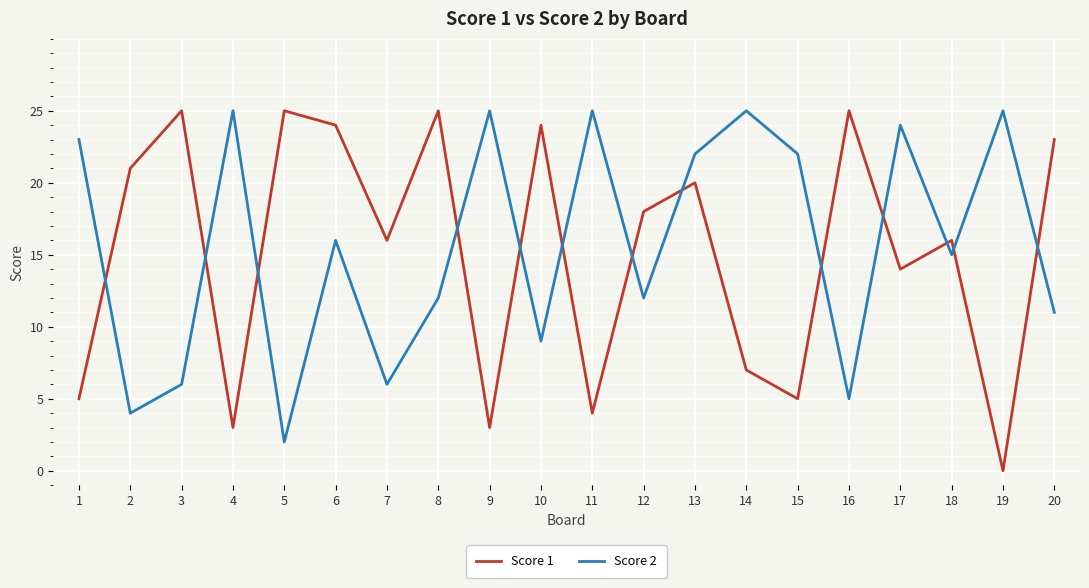

What is the spread (max minus min) of values at 6?

8